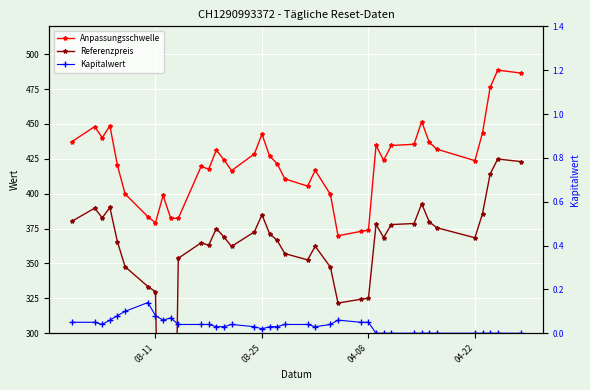

Is it true that Kapitalwert equals -0.1 at 35?

False